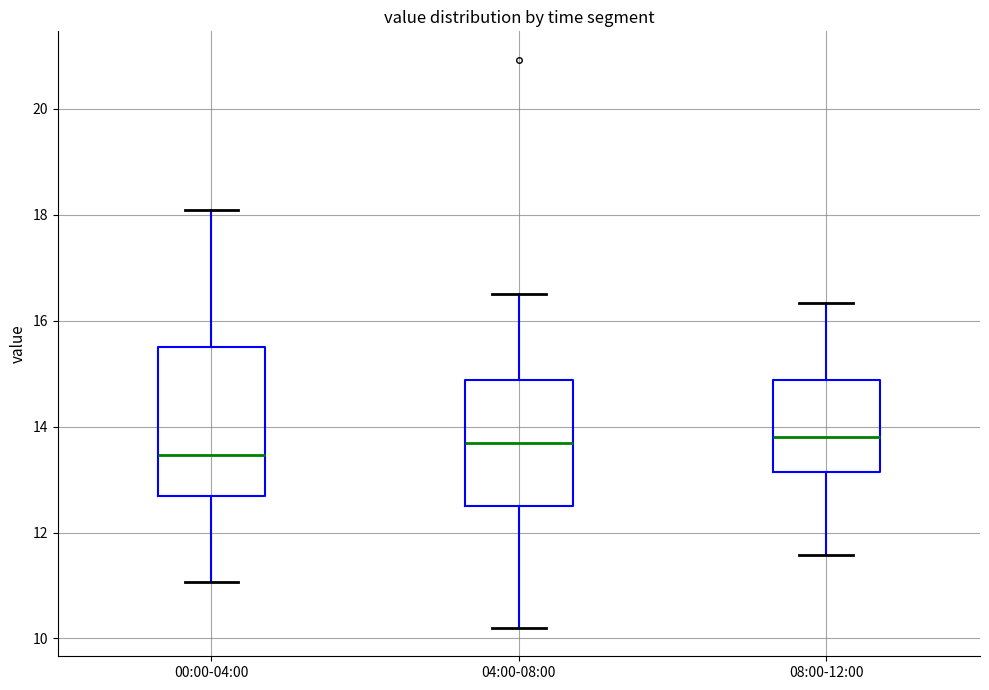

Where does the median line of the box for 00:00-04:00 sit on the y-axis? The values are not printed on the chart, so give them approximately, as read against the axis.

13.4